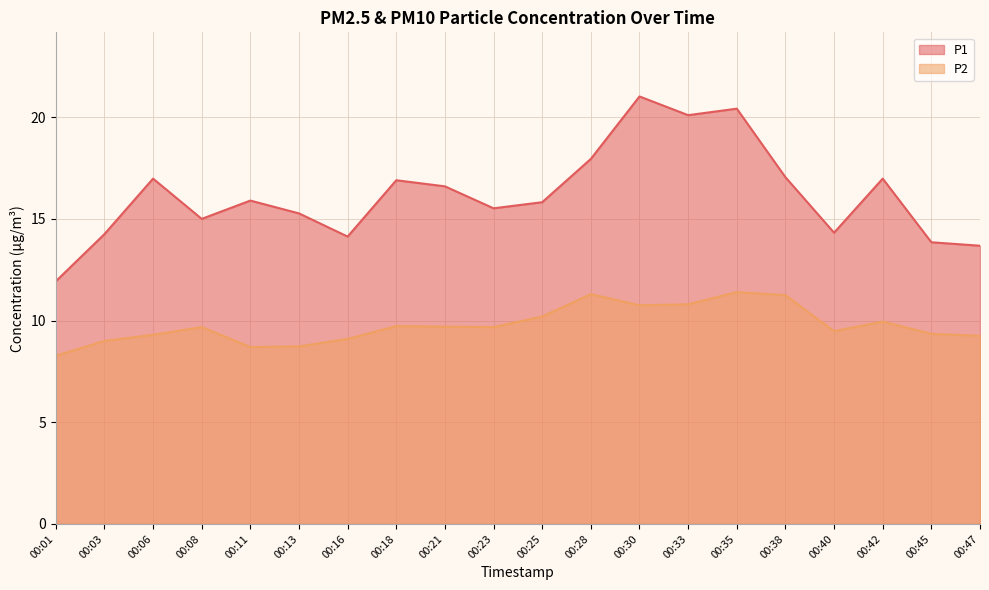

What is the value of the P1 point at the 6th from the left?

15.3